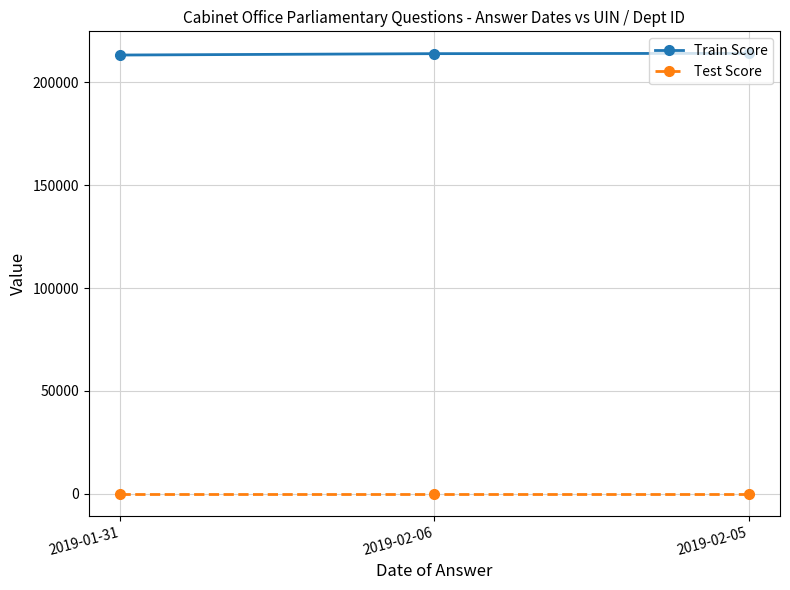

What is the sum of the Test Score values at 2019-02-05 and 2019-01-31?

106